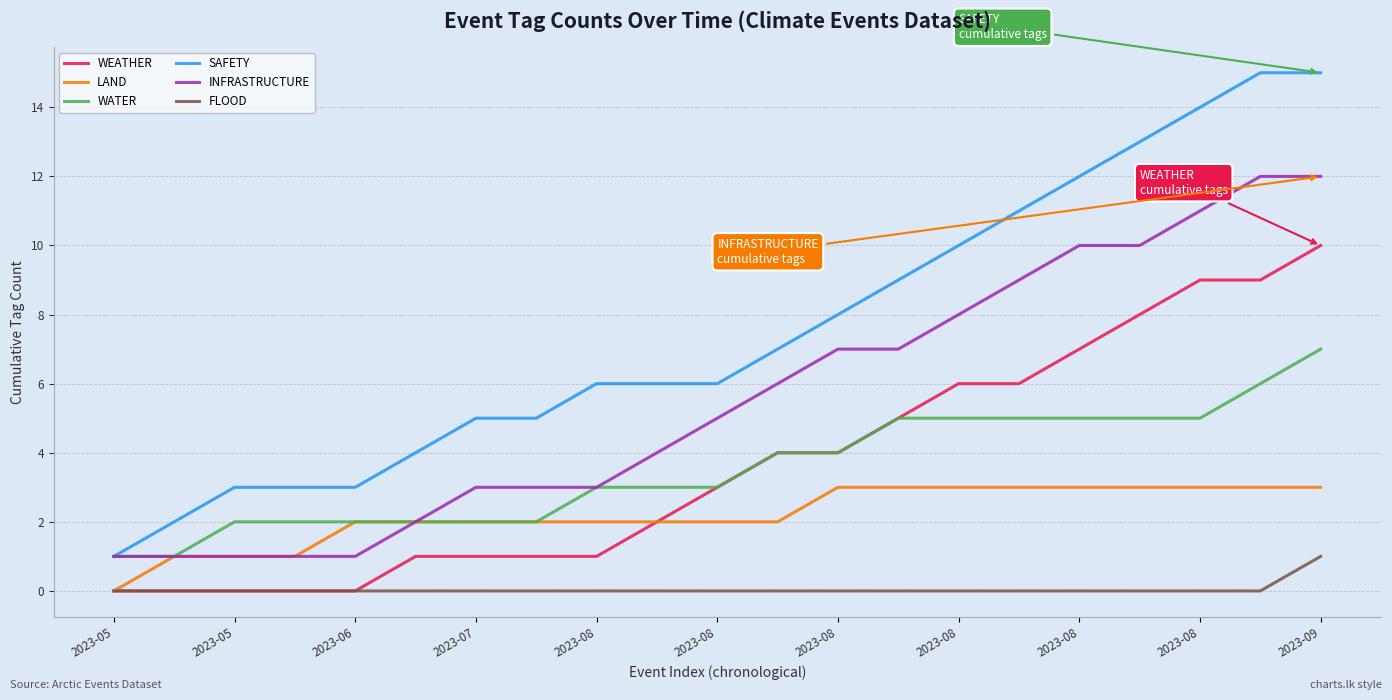

What is the maximum value for SAFETY?

15